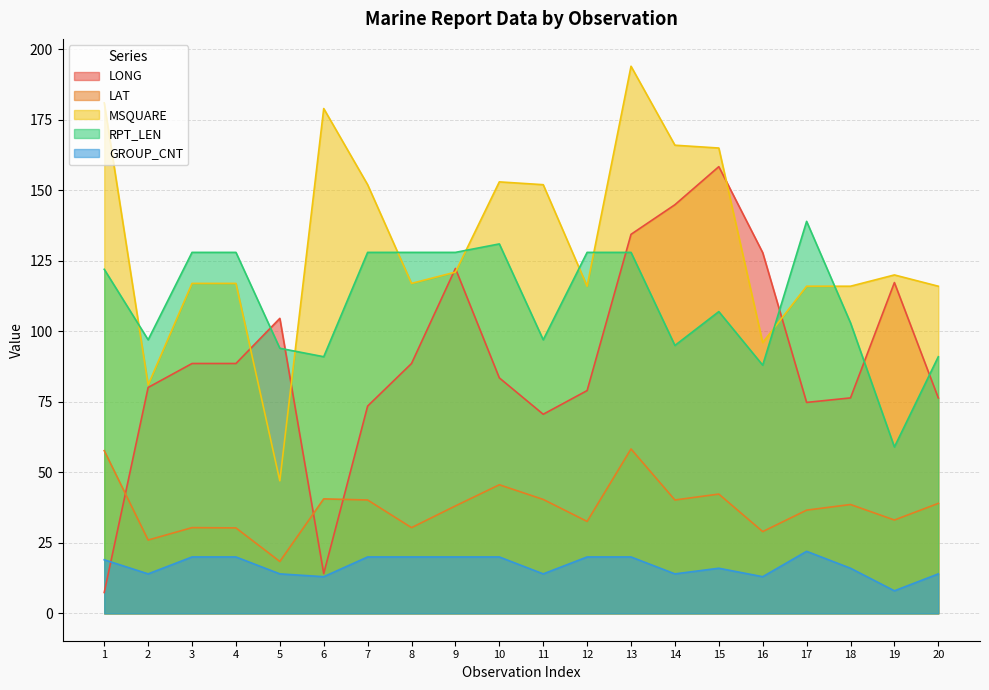

Reading left to right, extract all data points from this chart.

LONG: 7.4	80.1	88.6	88.6	104.6	14.1	73.5	88.6	122.3	83.5	70.6	79.0	134.4	144.9	158.4	127.9	74.8	76.4	117.3	76.4
LAT: 57.7	26.0	30.4	30.3	18.4	40.6	40.2	30.4	38.1	45.6	40.4	32.6	58.3	40.2	42.3	29.0	36.6	38.6	33.1	39.0
MSQUARE: 181.0	81.0	117.0	117.0	47.0	179.0	152.0	117.0	121.0	153.0	152.0	116.0	194.0	166.0	165.0	96.0	116.0	116.0	120.0	116.0
RPT_LEN: 122.0	97.0	128.0	128.0	94.0	91.0	128.0	128.0	128.0	131.0	97.0	128.0	128.0	95.0	107.0	88.0	139.0	103.0	59.0	91.0
GROUP_CNT: 19.0	14.0	20.0	20.0	14.0	13.0	20.0	20.0	20.0	20.0	14.0	20.0	20.0	14.0	16.0	13.0	22.0	16.0	8.0	14.0